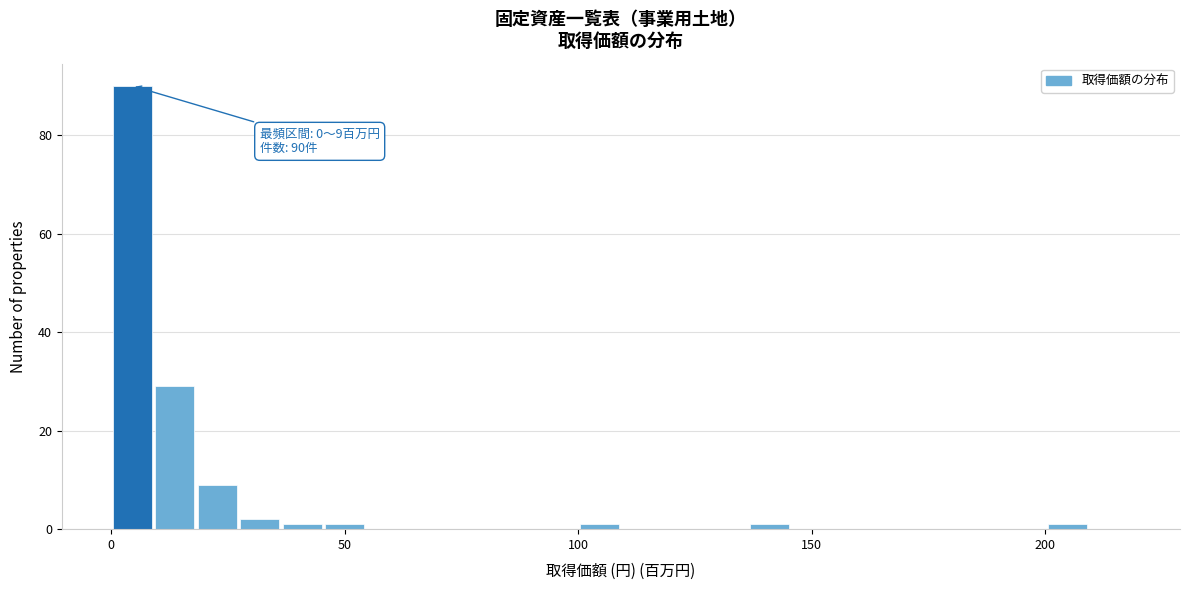

Around what value on the x-axis is the tallest bar? Give the approximate position of its centre, as read against the axis.

5